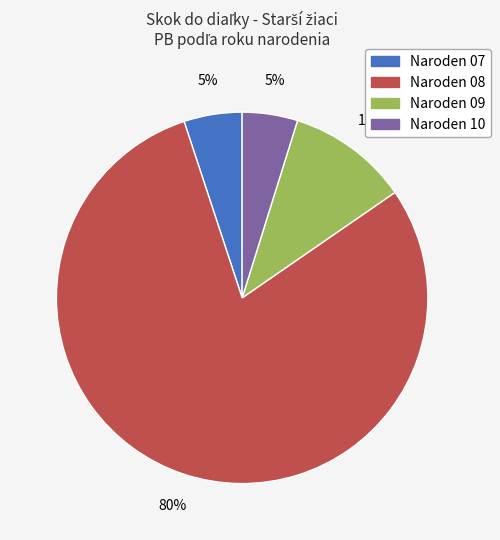

To the nearest percent, what is the average slice percentage?

25%